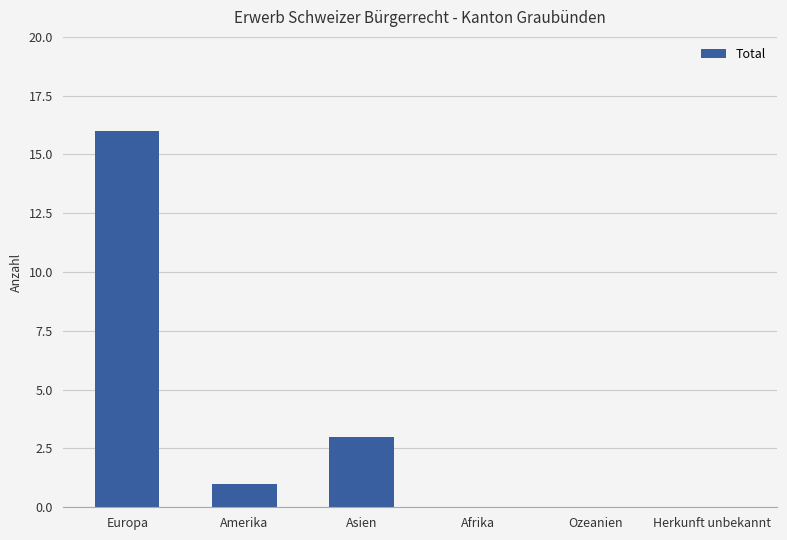

The chart shows a value of 5 at Europa. True or false?

False